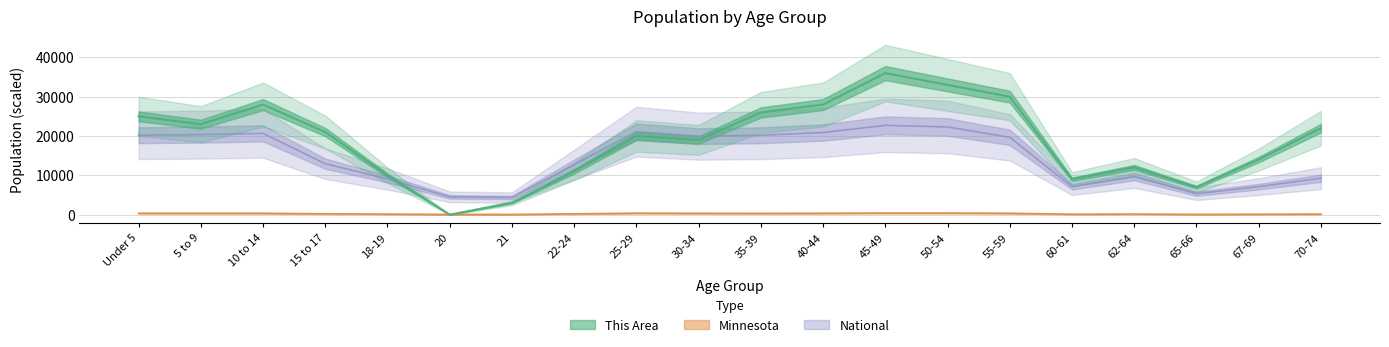

How many data points in This Area are less than 21000?

10